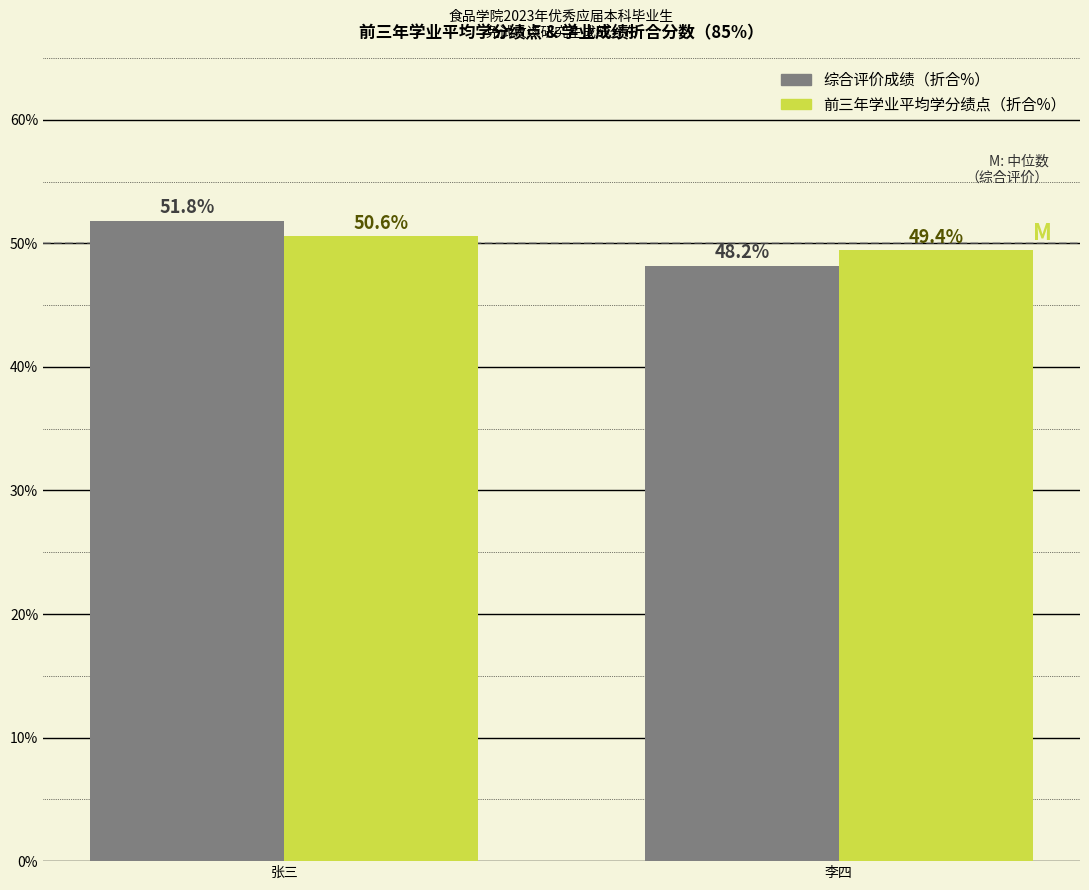

Reading right to left, transcribe all the data shown in this chart.

综合评价成绩（折合%）: 李四=48.2	张三=51.8
前三年学业平均学分绩点（折合%）: 李四=49.4	张三=50.6